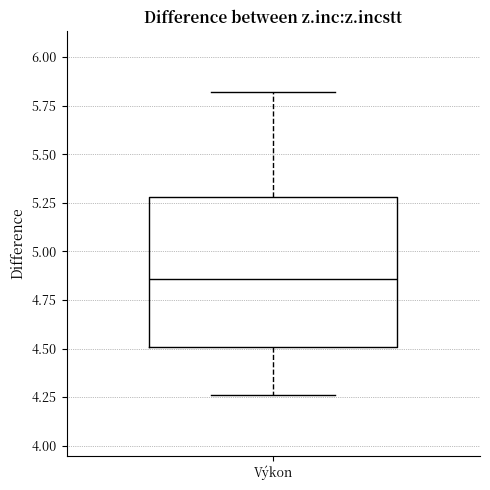

Where does the upper whisker of the box for Výkon end on the y-axis? The values are not printed on the chart, so give them approximately, as read against the axis.

5.80